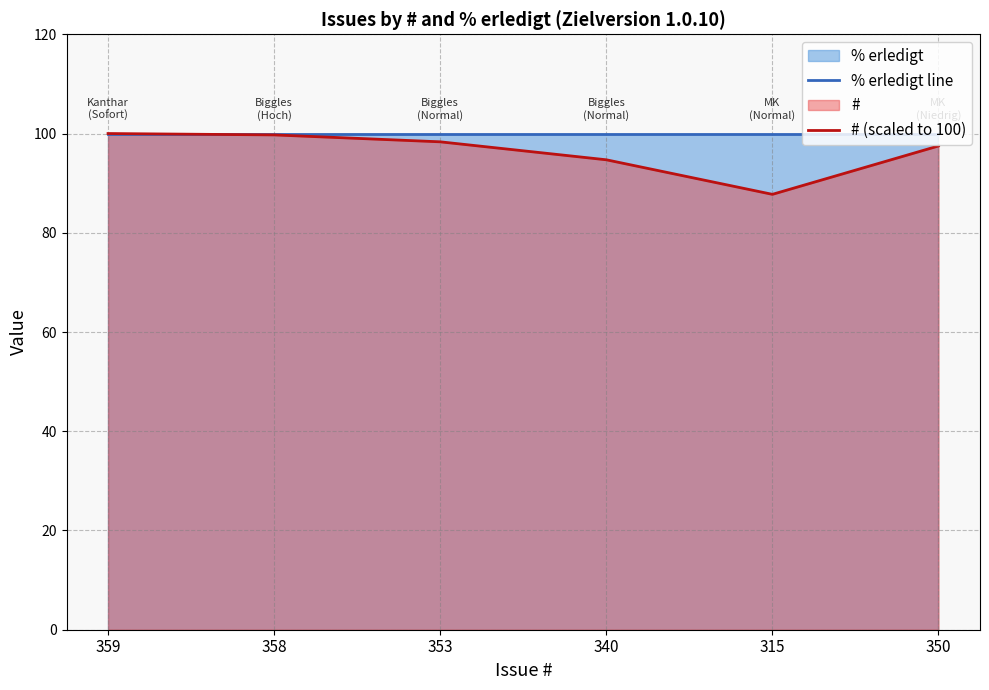

List the labels in order of # (scaled to 100) value, smallest first.

315, 340, 350, 353, 358, 359